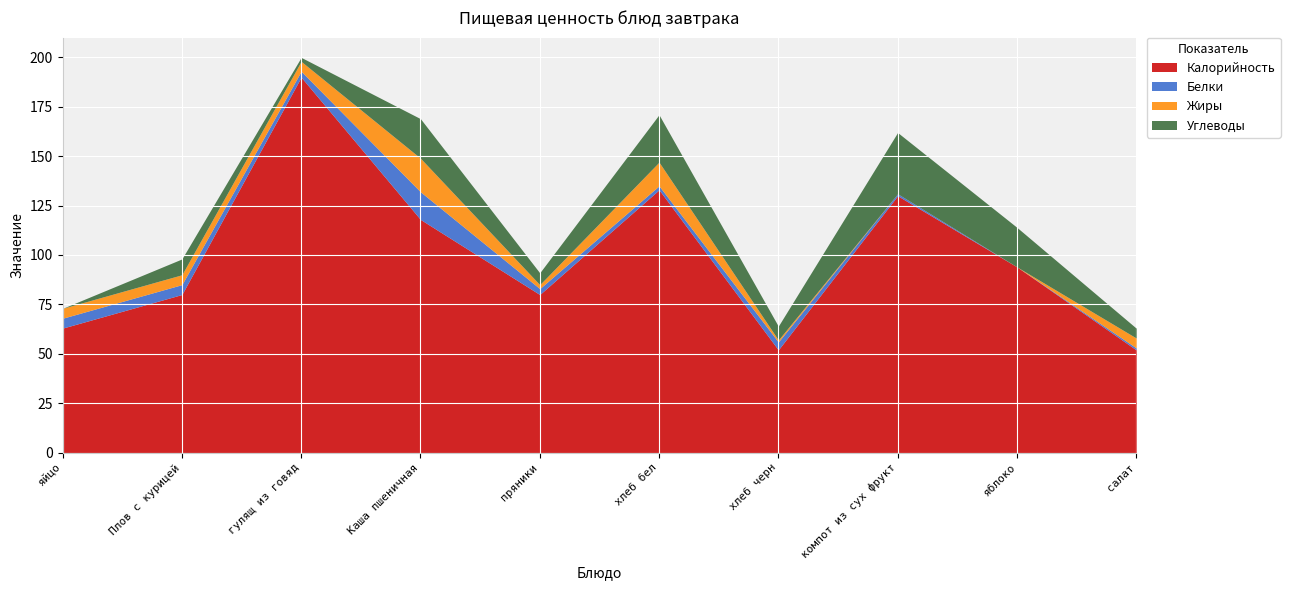

In Калорийность, how many points are higher than both neighbors (excluding endpoints)?

3